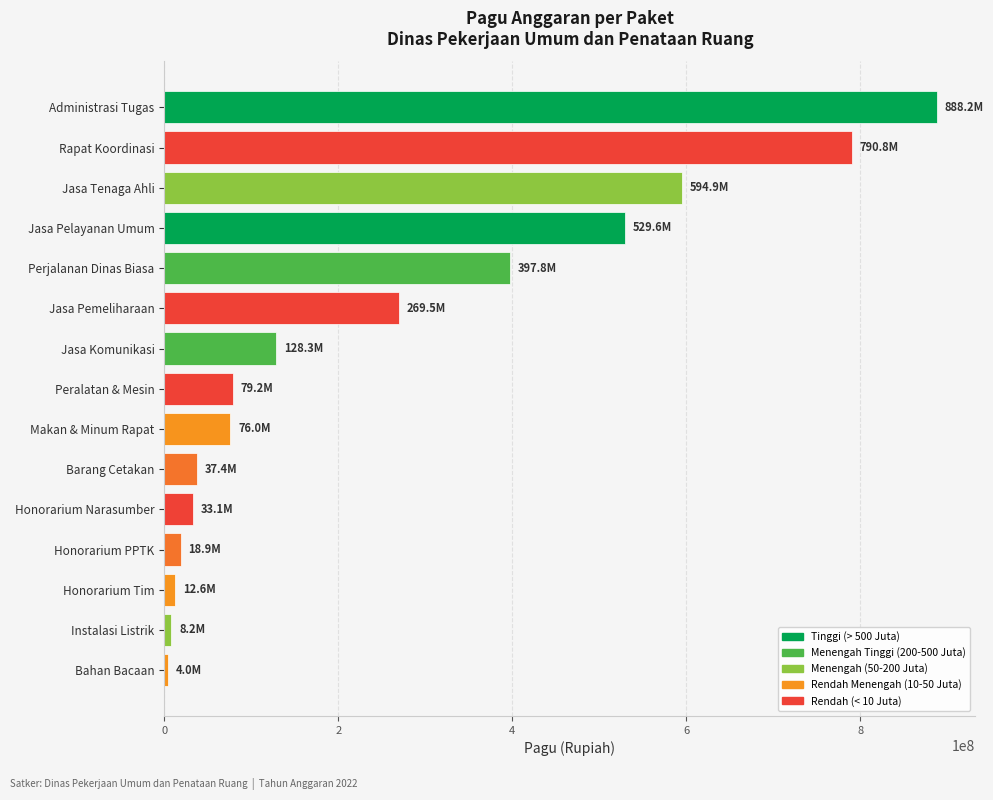

What is the approximate value at Honorarium PPTK?

18945000